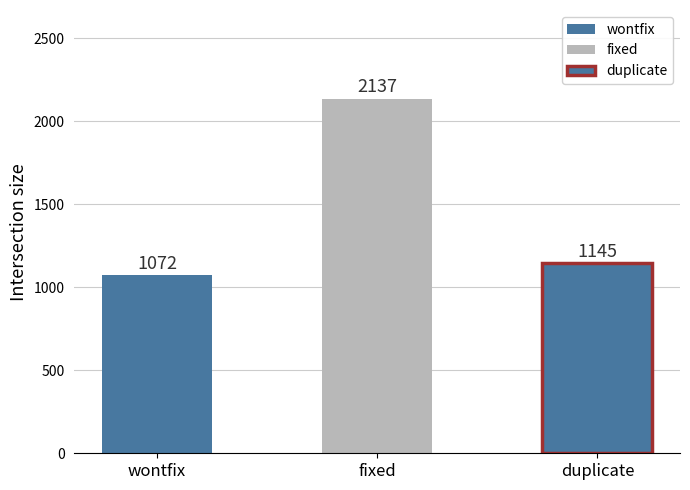

How many bars are there in total?

3